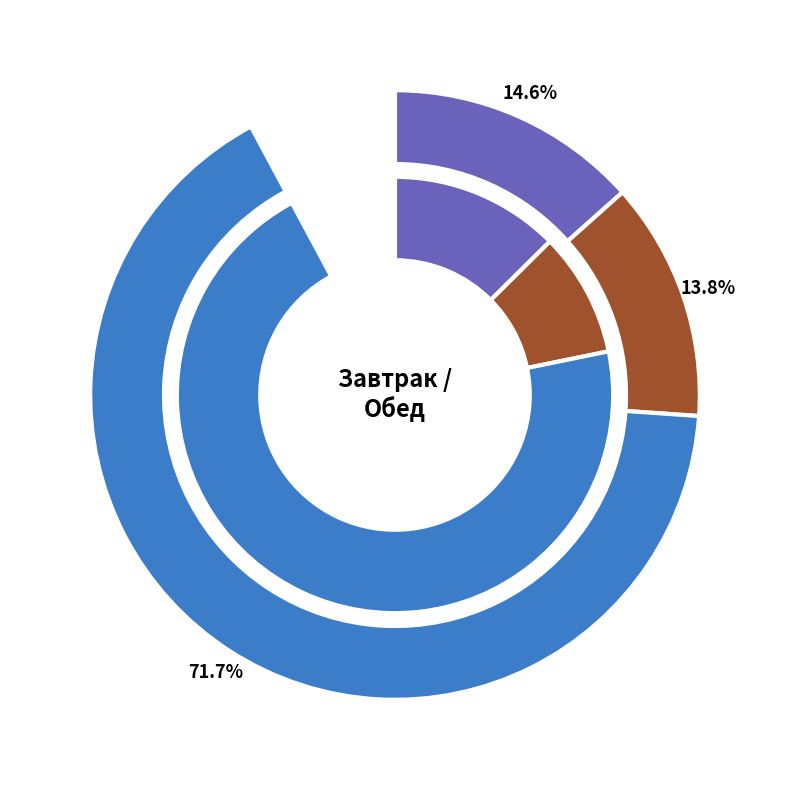

Rank the series by their maximum value, from lowest to highest.

Жиры, Белки, Углеводы